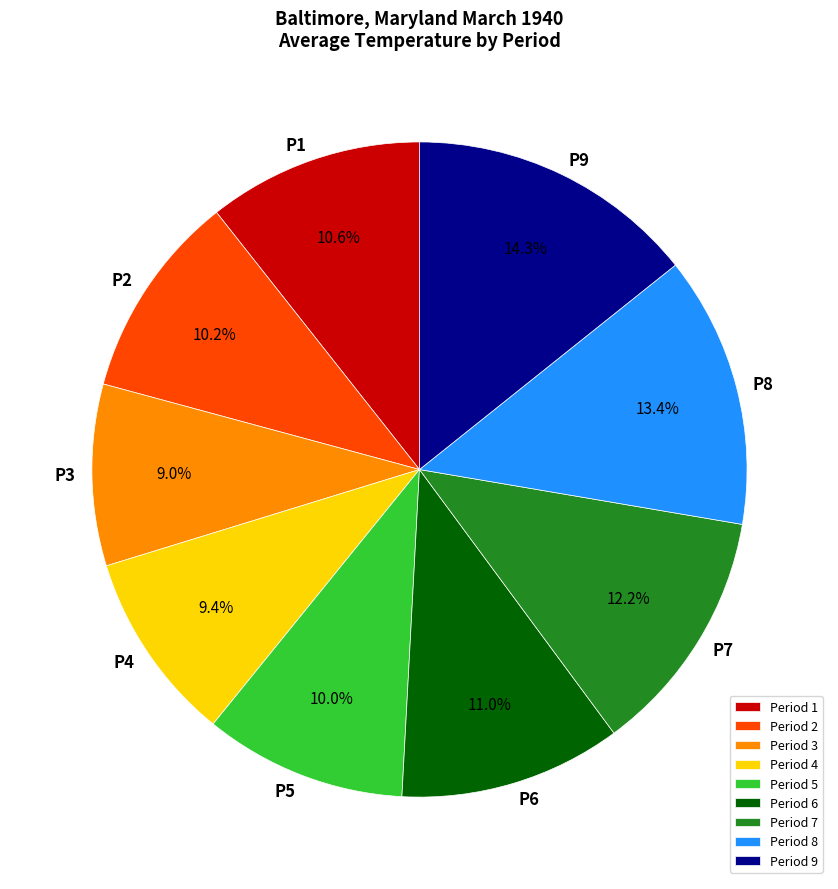

Which slice is the largest?

Period 9